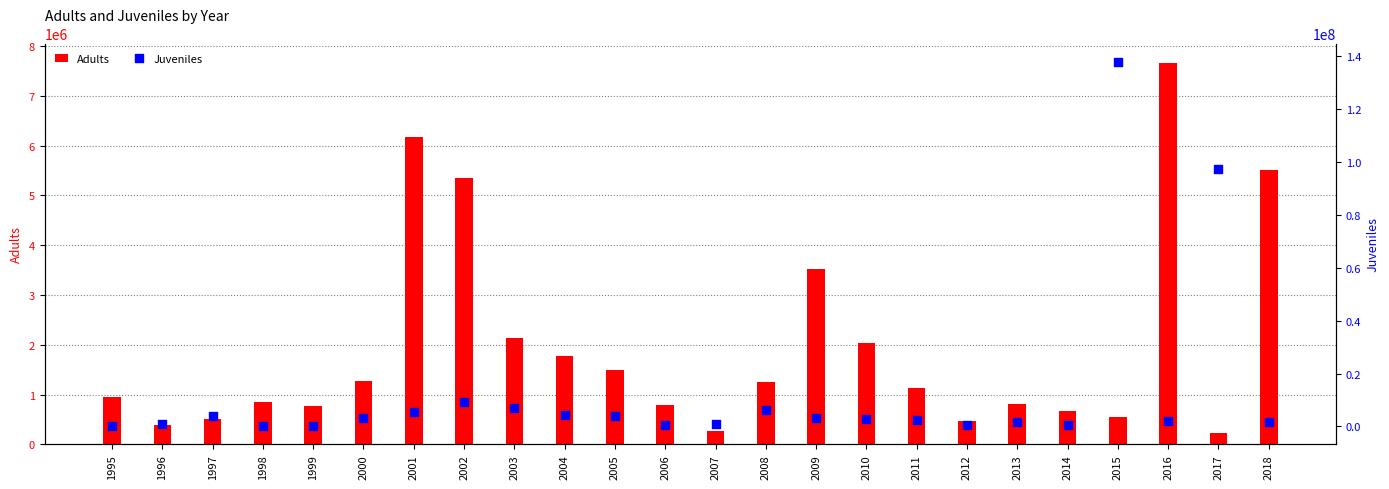

Which series contains the lowest Y value?

Juveniles